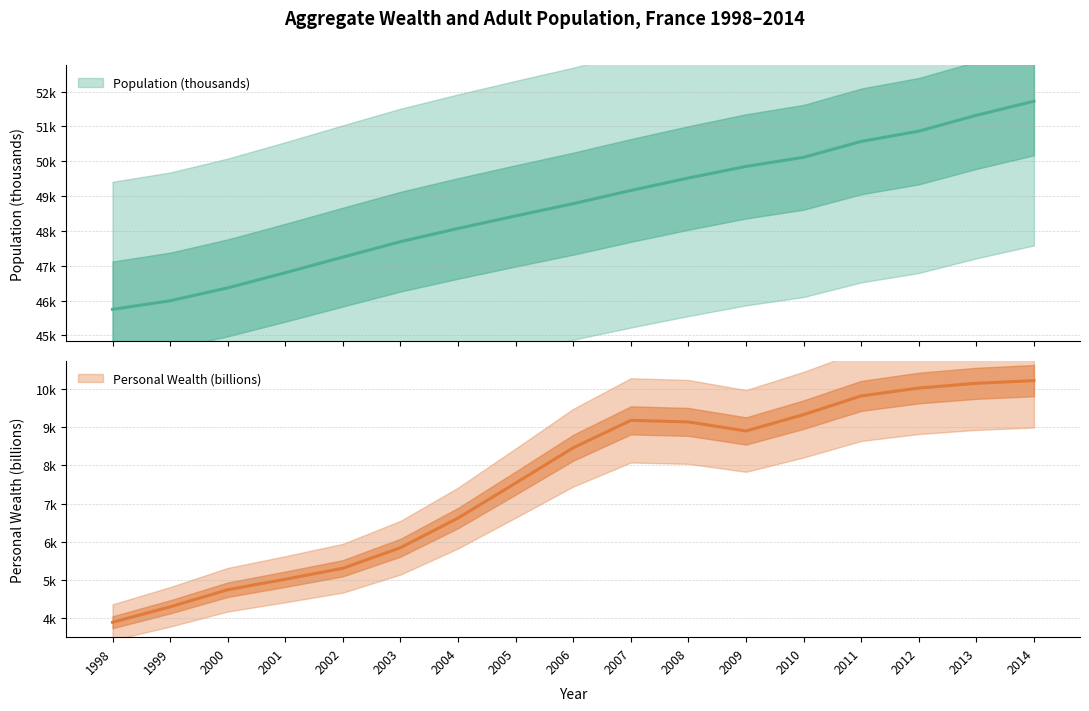

What is the minimum value for Population (thousands)?

45750.2